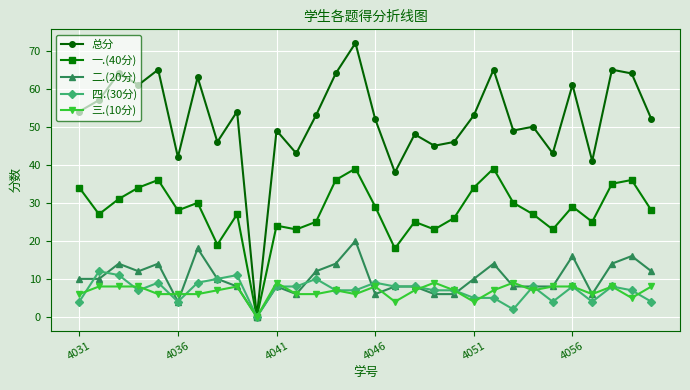

How many values in 二.(20分) are above zero?

29